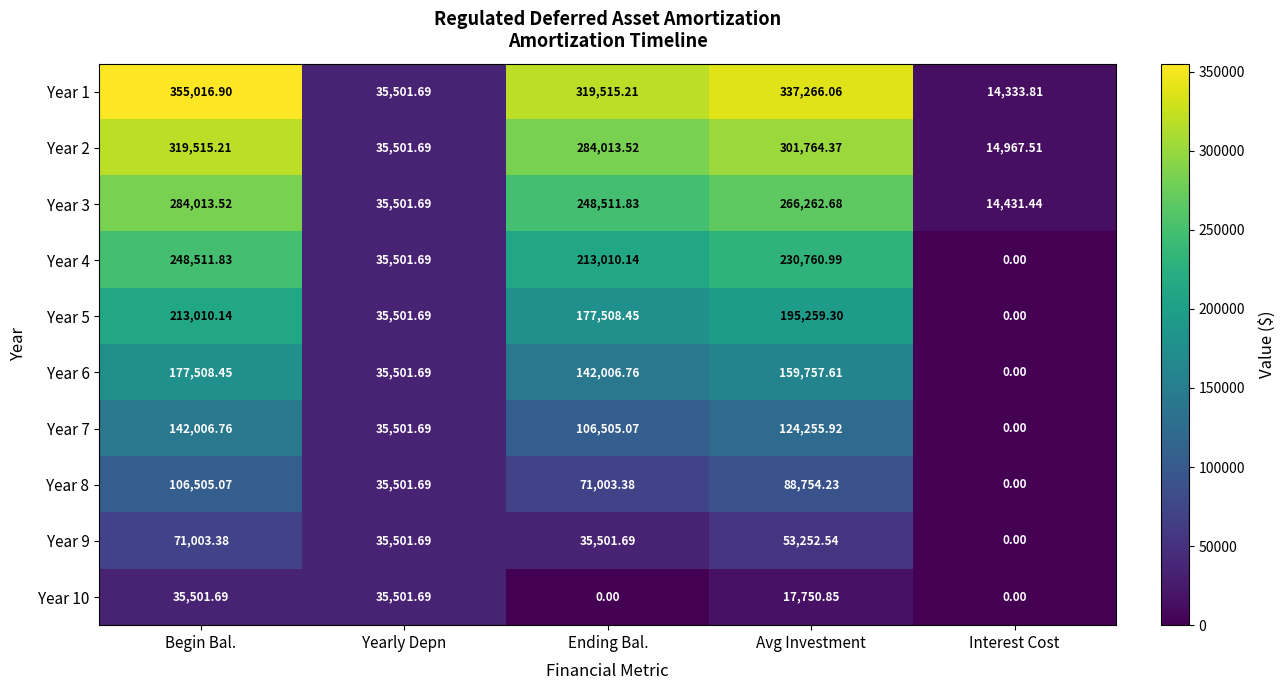

At which label does Year 1 reach its peak?

Begin Bal.